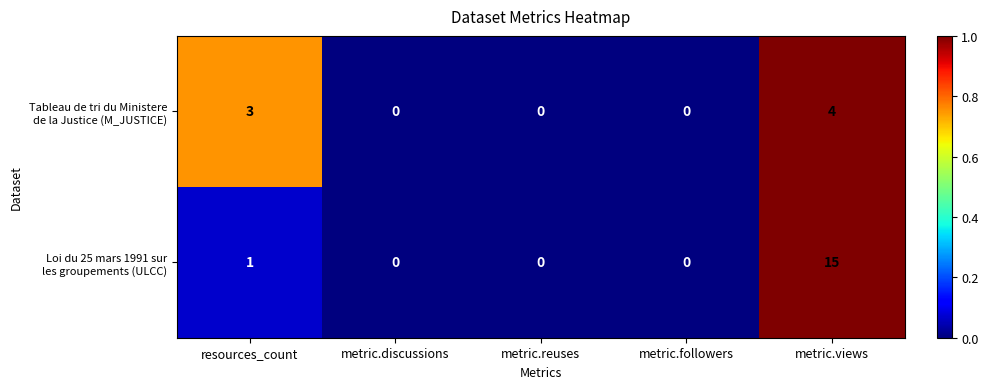

What is the total value across all series at metric.views?

19